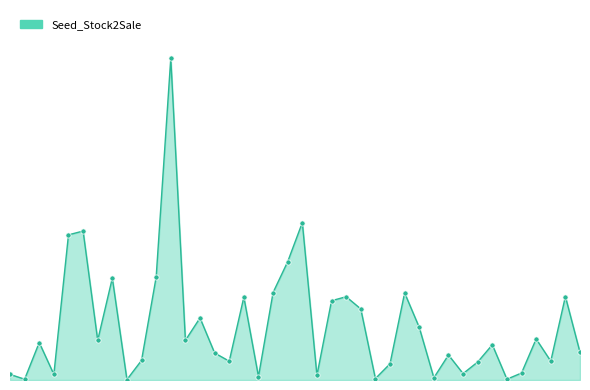

Does the chart have visible grid lines?

No